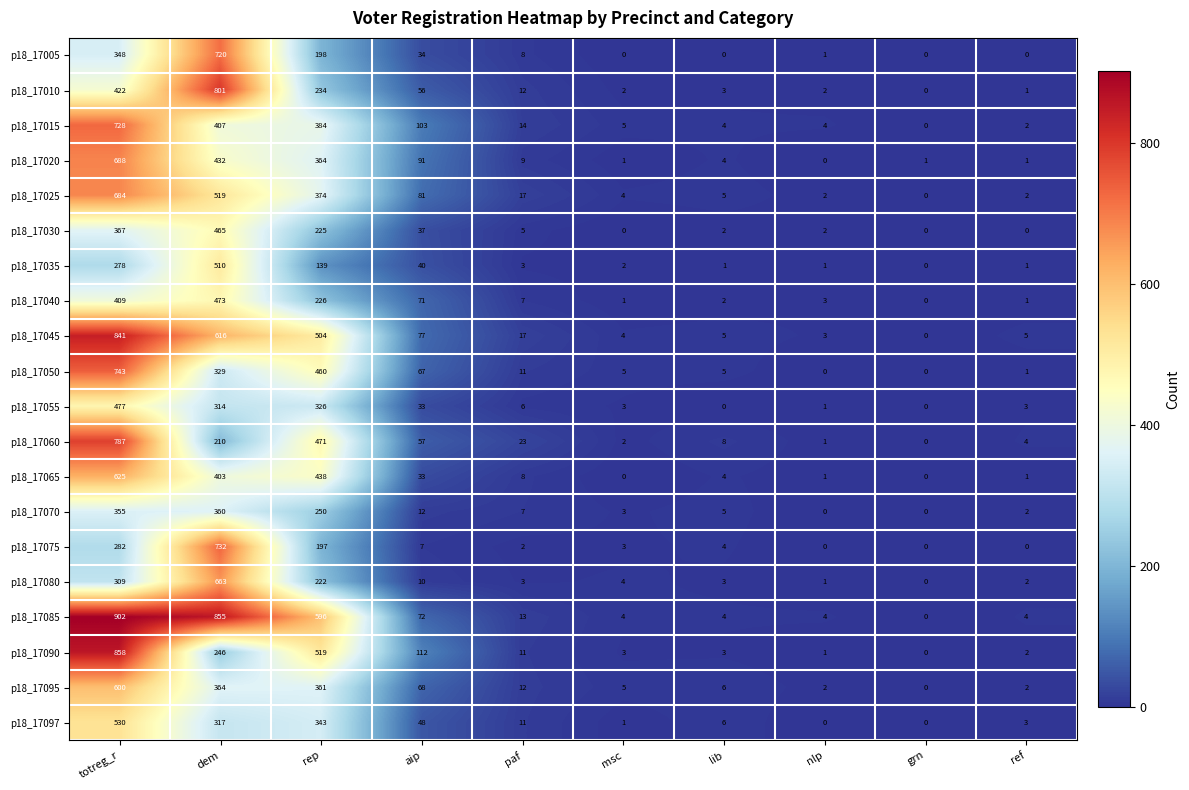

Rank the series by their maximum value, from highest to lowest.

p18_17085, p18_17090, p18_17045, p18_17010, p18_17060, p18_17050, p18_17075, p18_17015, p18_17005, p18_17020, p18_17025, p18_17080, p18_17065, p18_17095, p18_17097, p18_17035, p18_17055, p18_17040, p18_17030, p18_17070